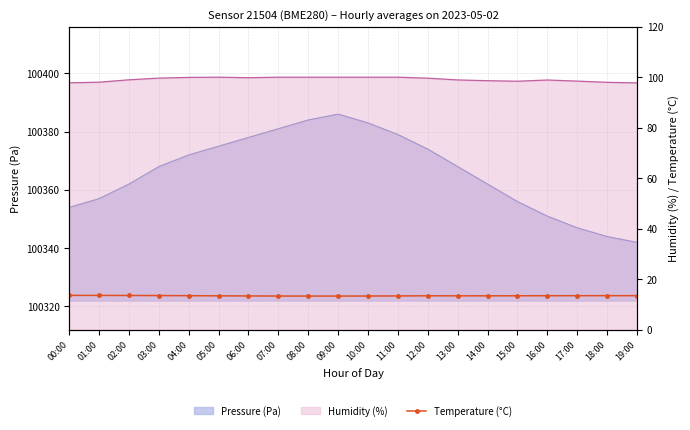

What is the value of the 8th point from the left?

13.3